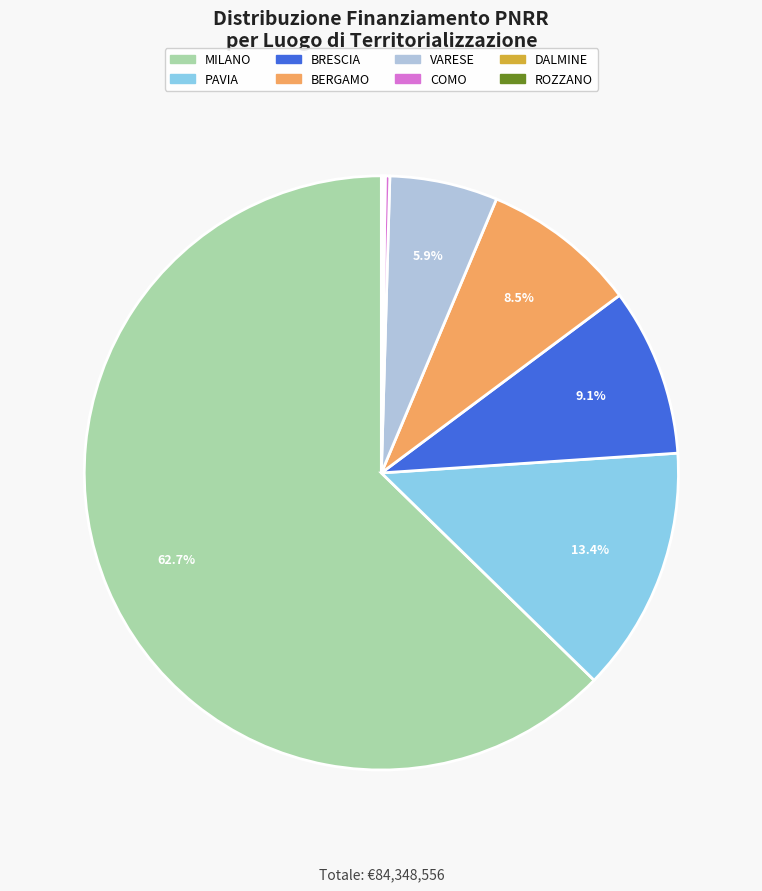

Which slice is the largest?

MILANO